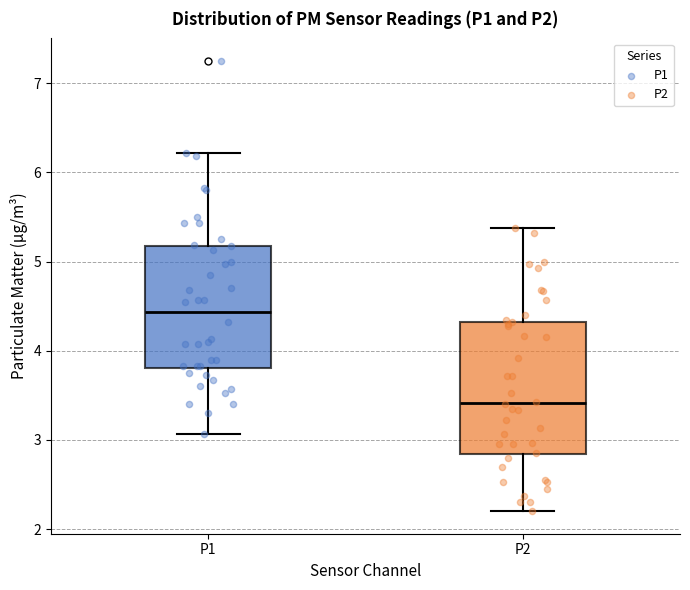

Reading left to right, transcribe this box plot: for each box, give where its median line is, the range the box spans, and where its two whiskers end, as read against the y-axis. The values are not printed on the chart, so give them approximately, as read against the axis.

P1: median 4.4, box 3.8 to 5.2, whiskers 3.1 to 6.2
P2: median 3.4, box 2.8 to 4.3, whiskers 2.2 to 5.4